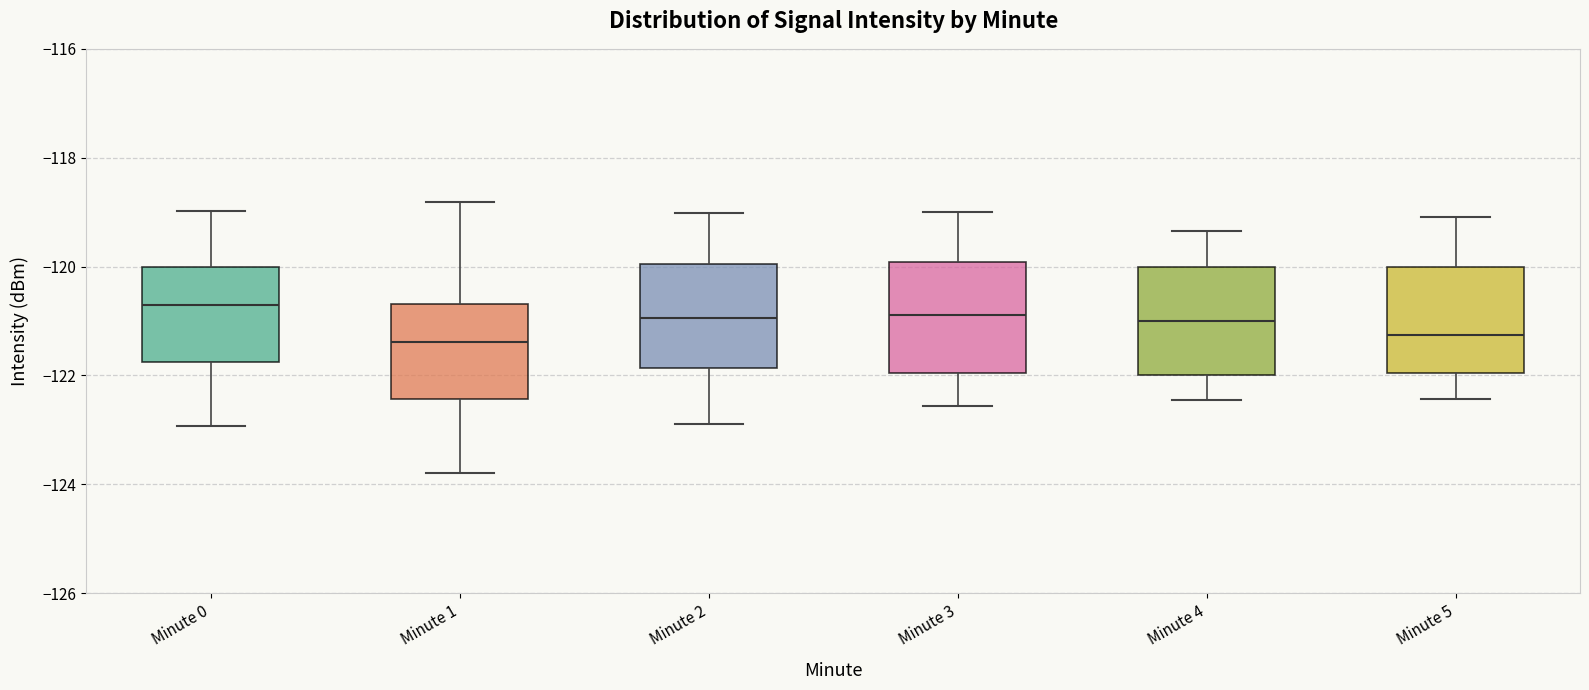

Reading left to right, transcribe this box plot: for each box, give where its median line is, the range the box spans, and where its two whiskers end, as read against the y-axis. The values are not printed on the chart, so give them approximately, as read against the axis.

Minute 0: median -120.6, box -121.8 to -120.0, whiskers -123.0 to -119.0
Minute 1: median -121.4, box -122.4 to -120.6, whiskers -123.8 to -118.8
Minute 2: median -121.0, box -121.8 to -120.0, whiskers -123.0 to -119.0
Minute 3: median -120.8, box -122.0 to -120.0, whiskers -122.6 to -119.0
Minute 4: median -121.0, box -122.0 to -120.0, whiskers -122.4 to -119.4
Minute 5: median -121.2, box -122.0 to -120.0, whiskers -122.4 to -119.0